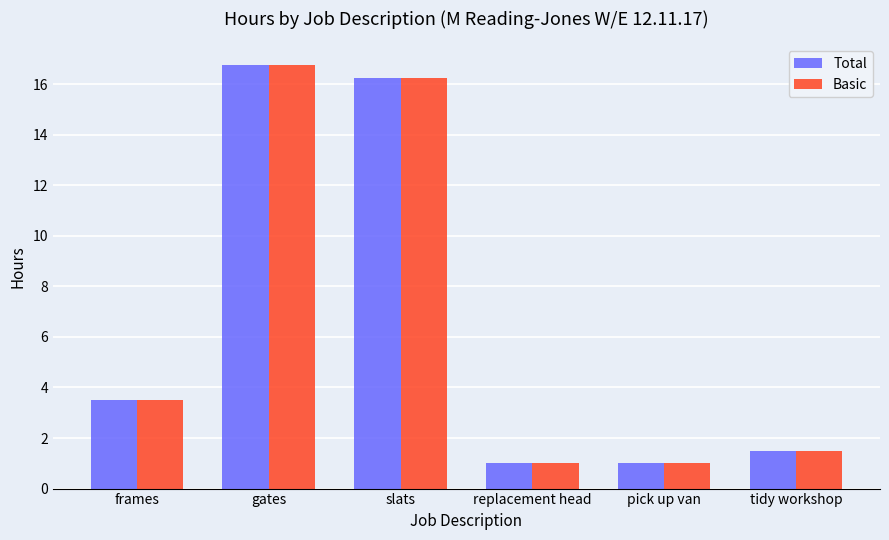

What is the sum of the Total values at replacement head and gates?

17.8